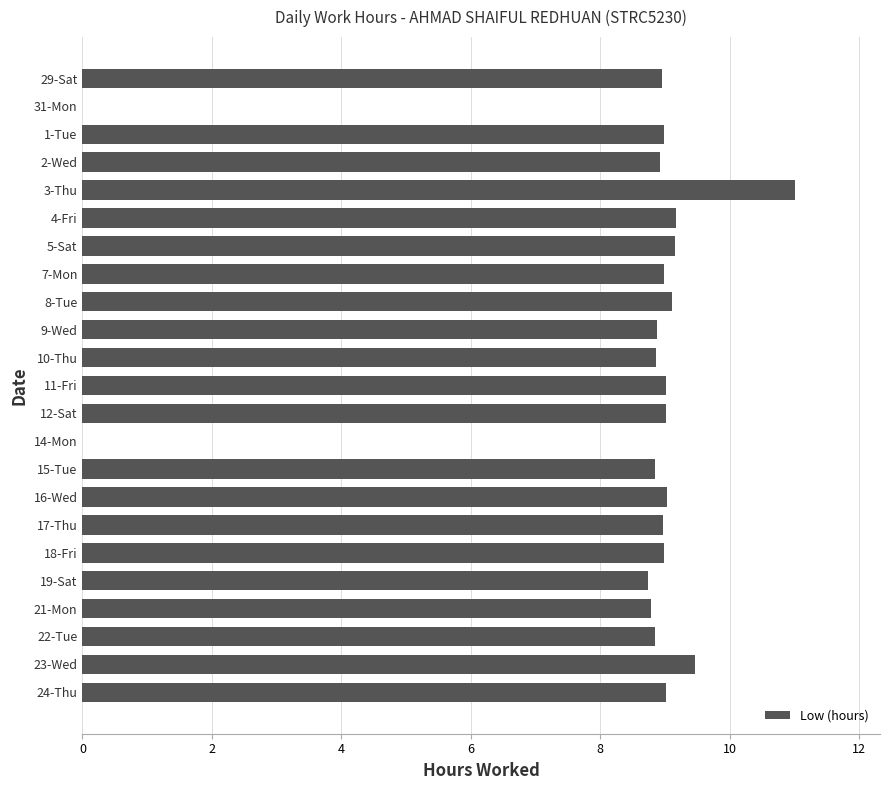

Which category has the highest value across all series?

3-Thu